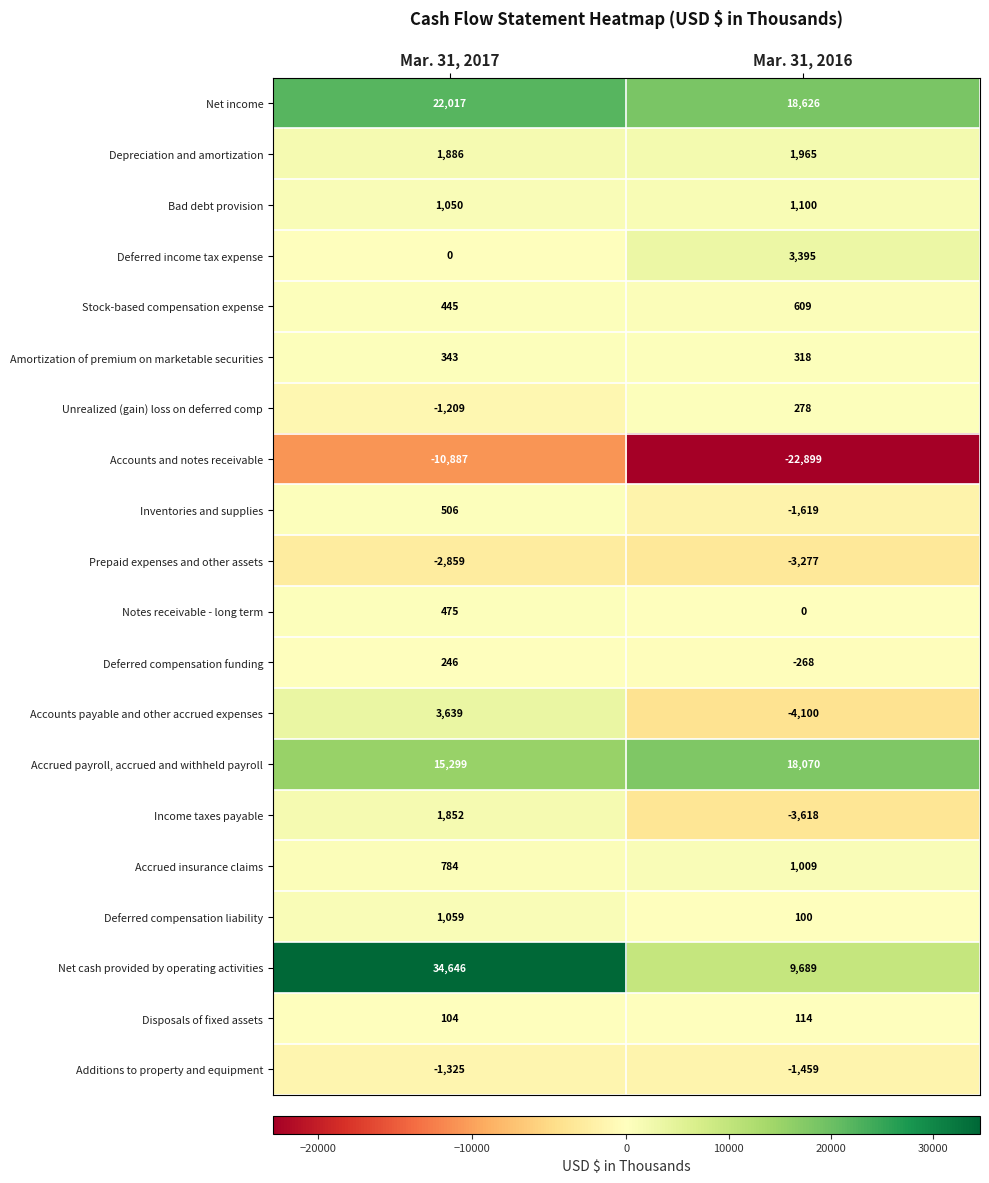

Rank the series by their maximum value, from highest to lowest.

Net cash provided by operating activities, Net income, Accrued payroll, accrued and withheld payroll, Accounts payable and other accrued expenses, Deferred income tax expense, Depreciation and amortization, Income taxes payable, Bad debt provision, Deferred compensation liability, Accrued insurance claims, Stock-based compensation expense, Inventories and supplies, Notes receivable - long term, Amortization of premium on marketable securities, Unrealized (gain) loss on deferred comp, Deferred compensation funding, Disposals of fixed assets, Additions to property and equipment, Prepaid expenses and other assets, Accounts and notes receivable